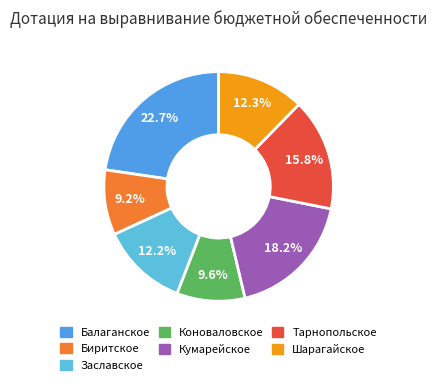

What percentage is the Заславское slice, to the nearest percent?

12%